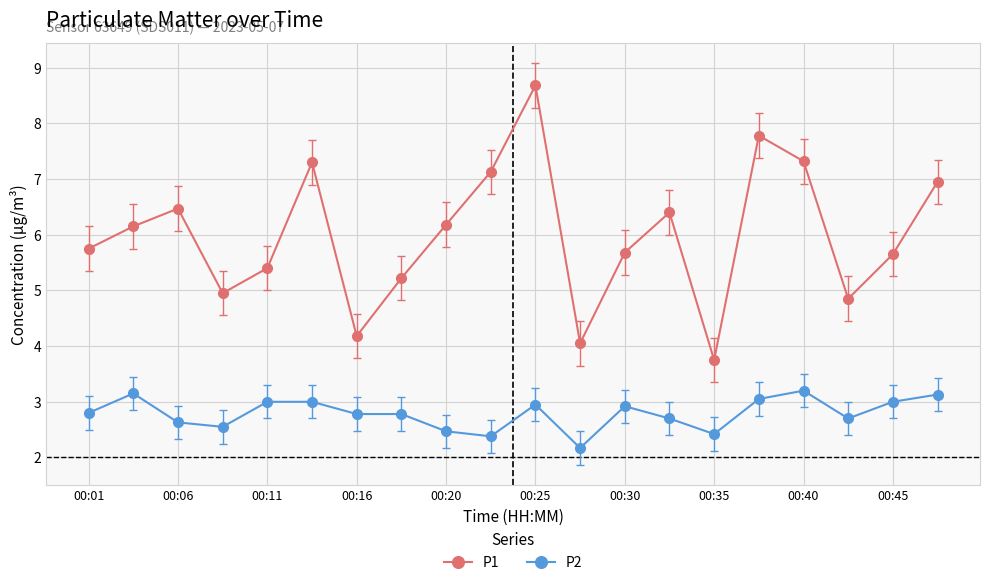

What is the value of the P2 point at the 6th from the left?

3.0